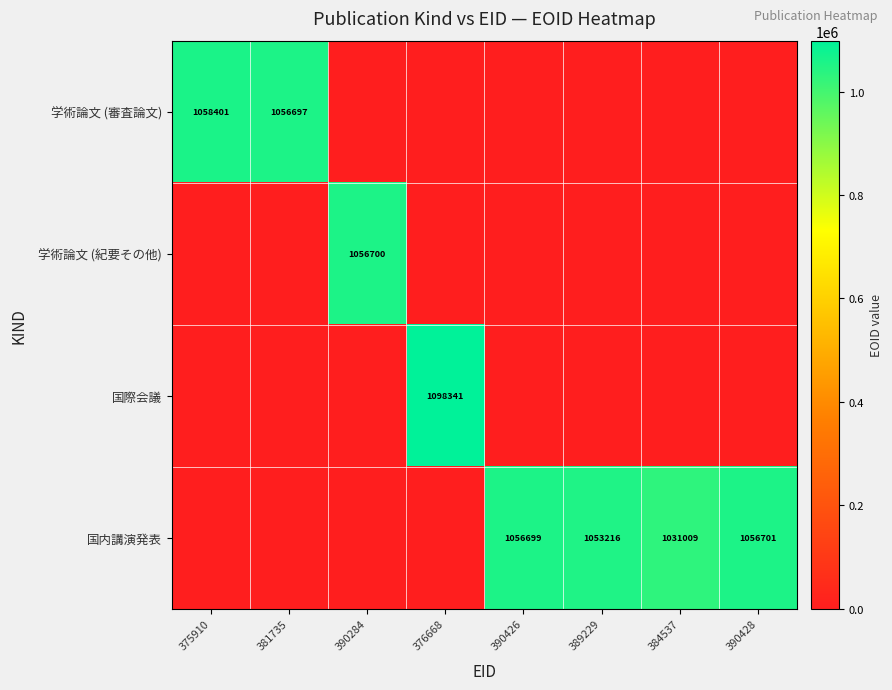

Is it true that 学術論文 (審査論文) equals 594278 at 381735?

False